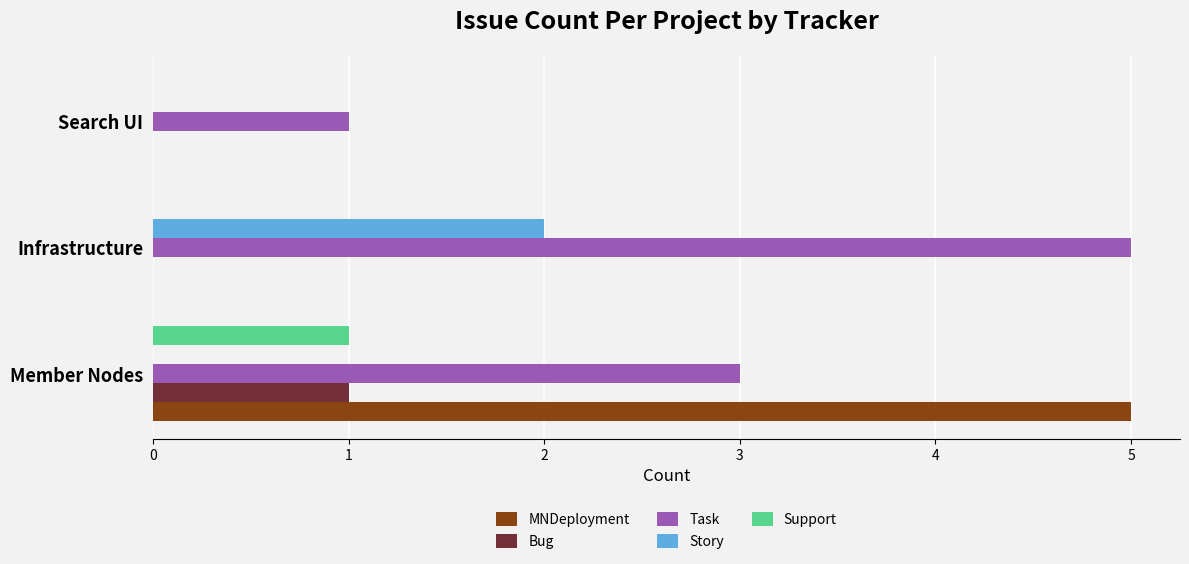

Which series changed the most between Member Nodes and Search UI?

MNDeployment